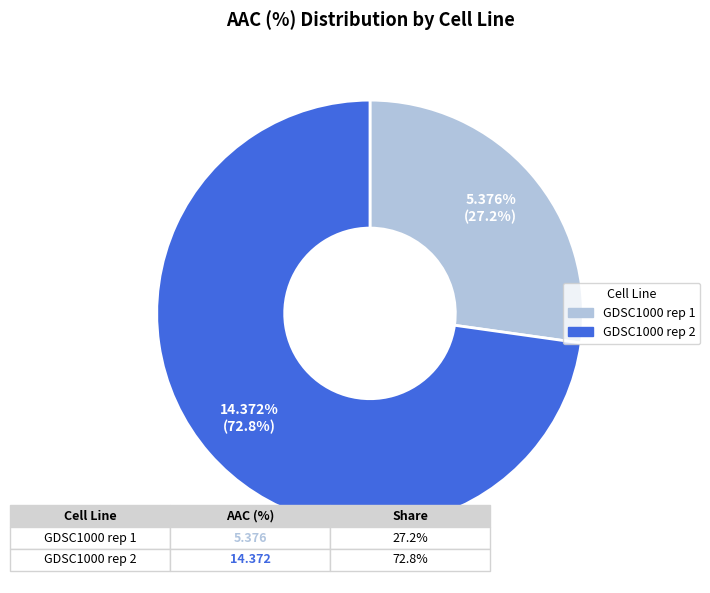

What is the largest slice in the pie chart?

GDSC1000 rep 2